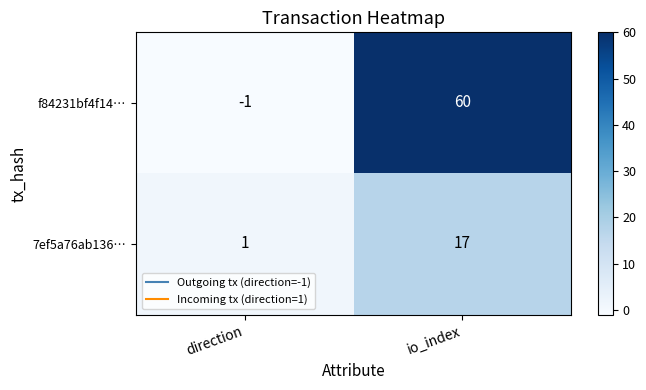

What is the lowest value of the f84231bf4f14f8ad88274c464b74b2ce830735f series?

-1